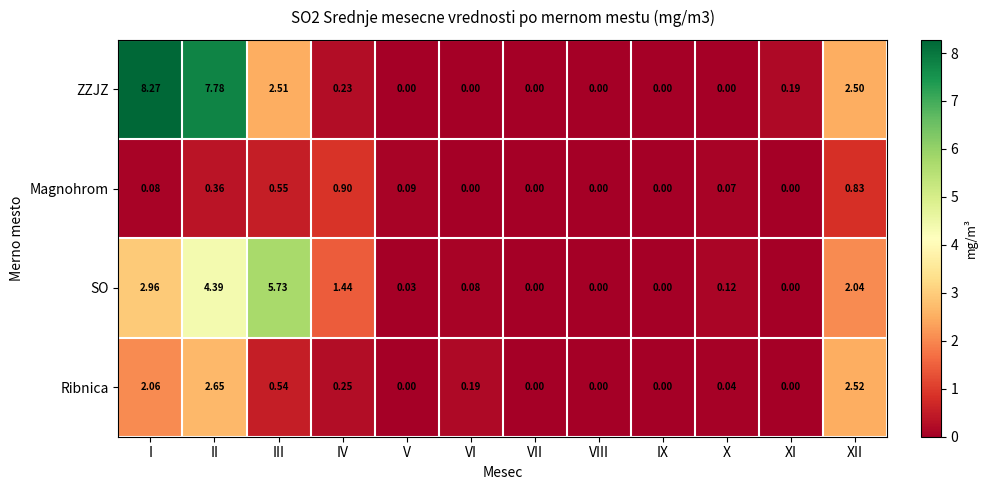

Between I and III, which series saw the biggest shift?

ZZJZ